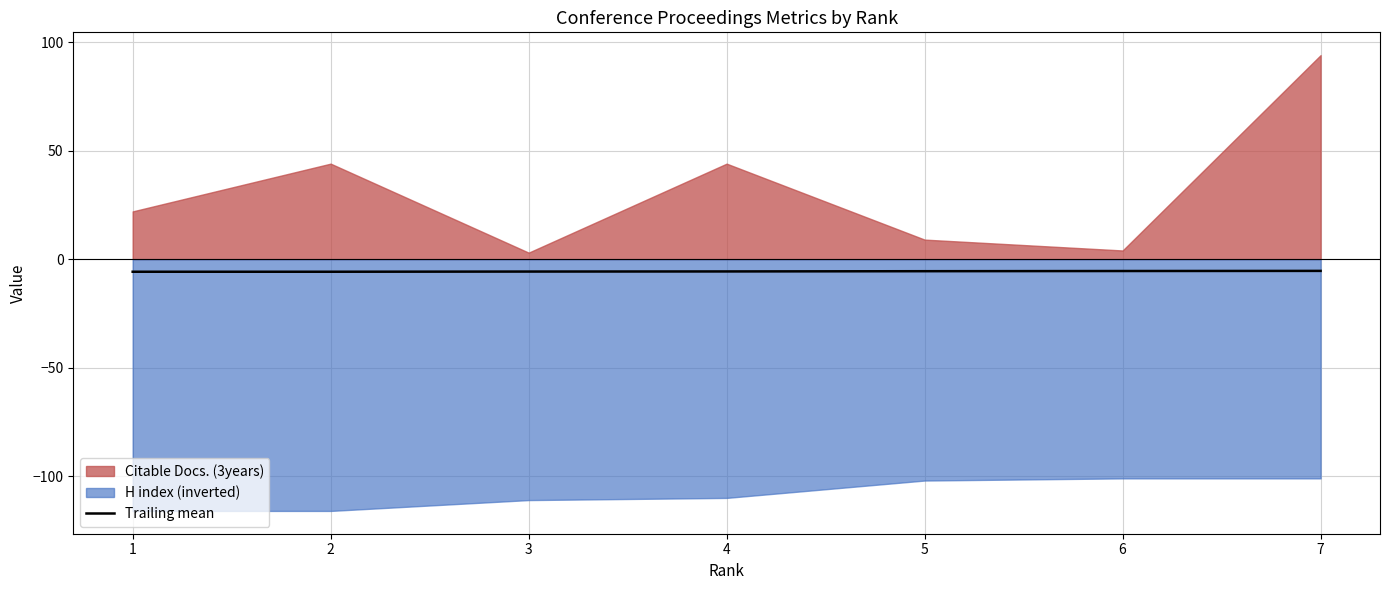

The value of Trailing mean at 4 is -5.7. True or false?

True